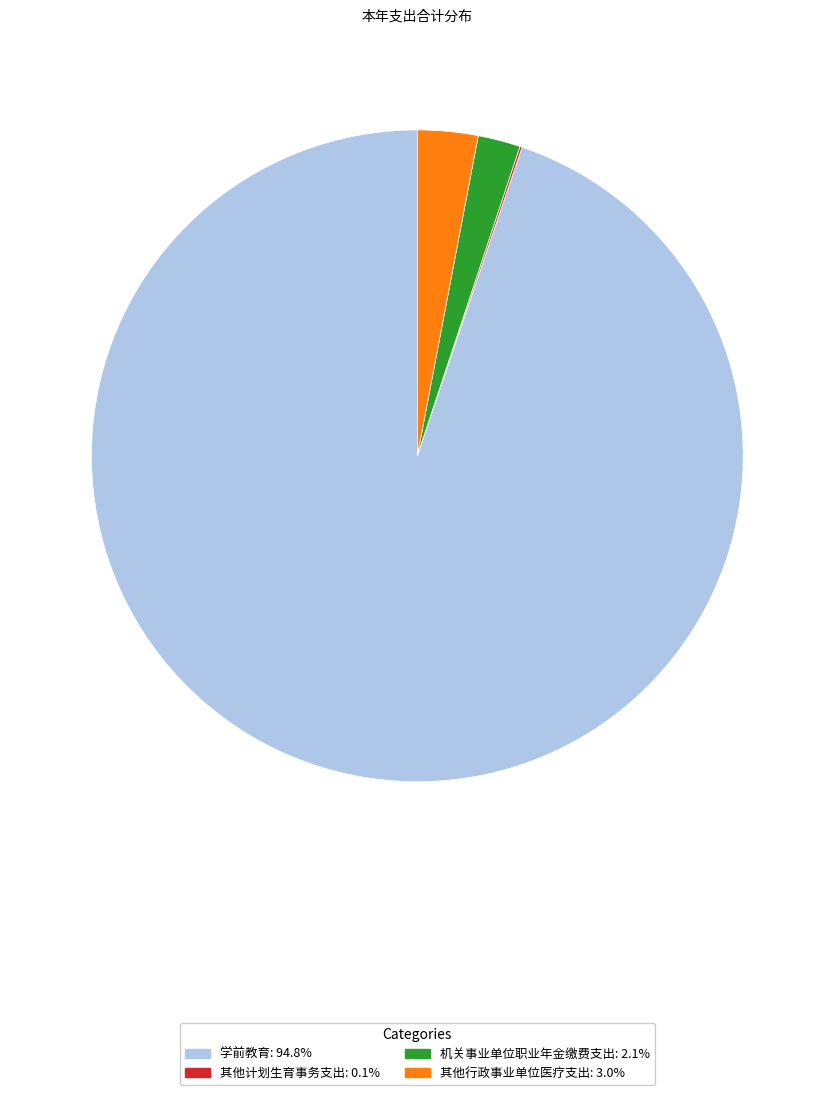

Is there any slice that represents more than half of the pie?

Yes